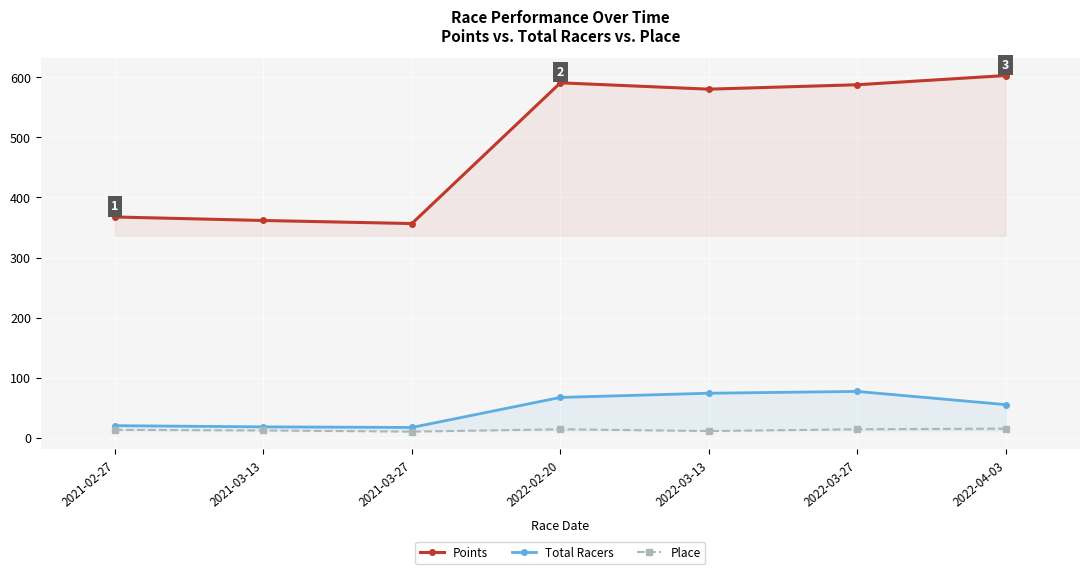

Reading right to left, transcribe all the data shown in this chart.

Points: 603.1	587.7	580.4	590.9	356.6	361.7	367.5
Total Racers: 55.0	77.0	74.0	67.0	17.0	18.0	20.0
Place: 15.0	14.0	11.0	14.0	10.0	12.0	13.0